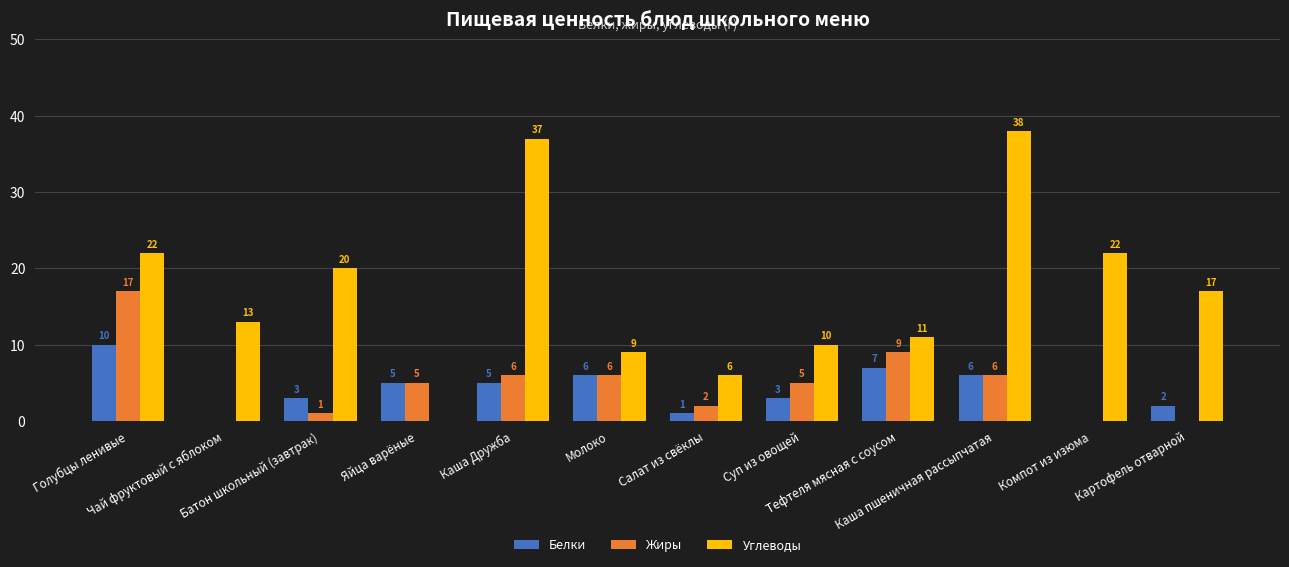

What is the total value across all series at Яйца варёные?

10